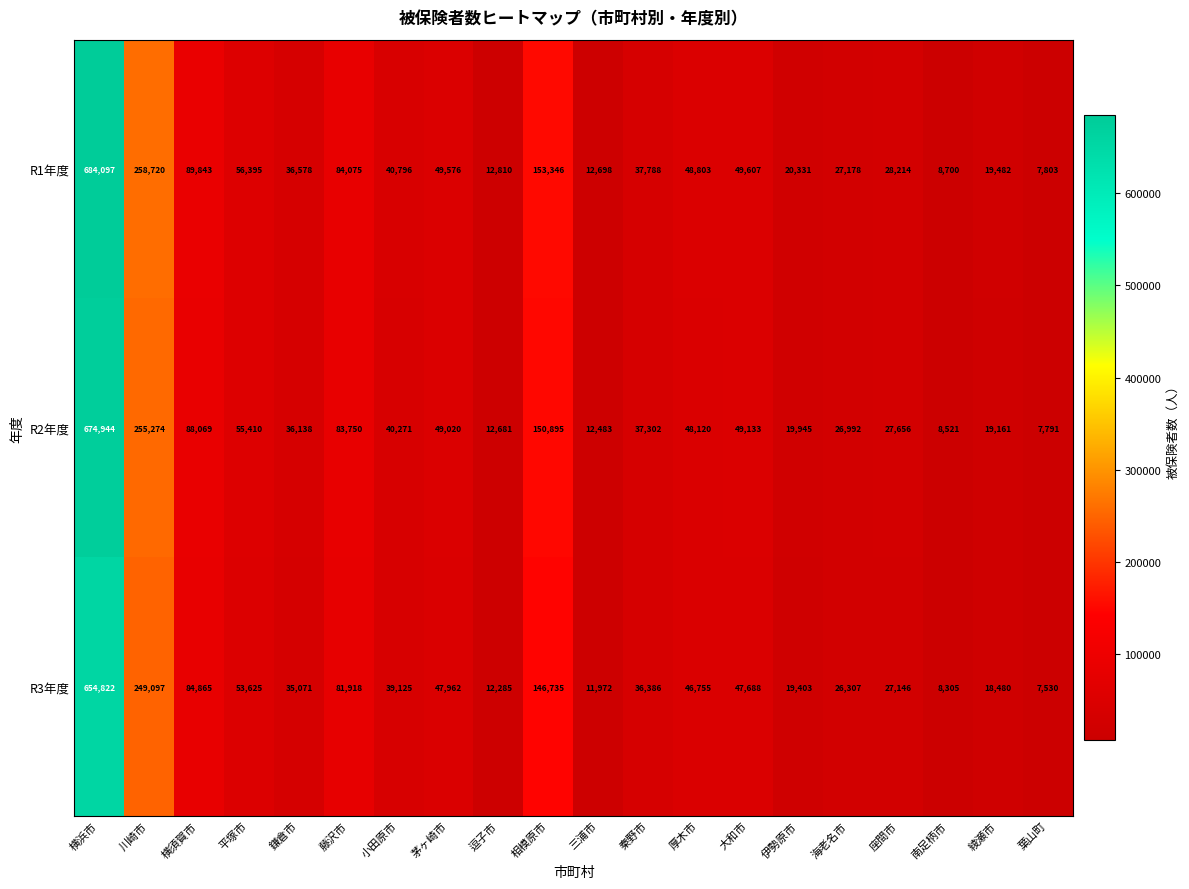

Which series has the largest total across all categories?

R1年度